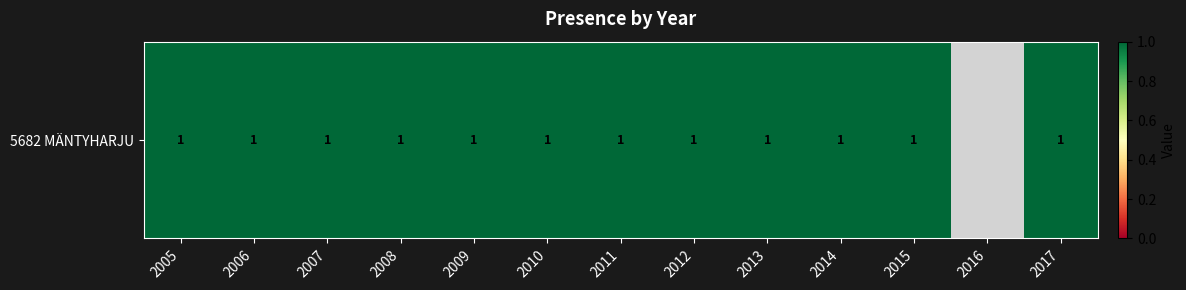

What is the sum of all values?

12